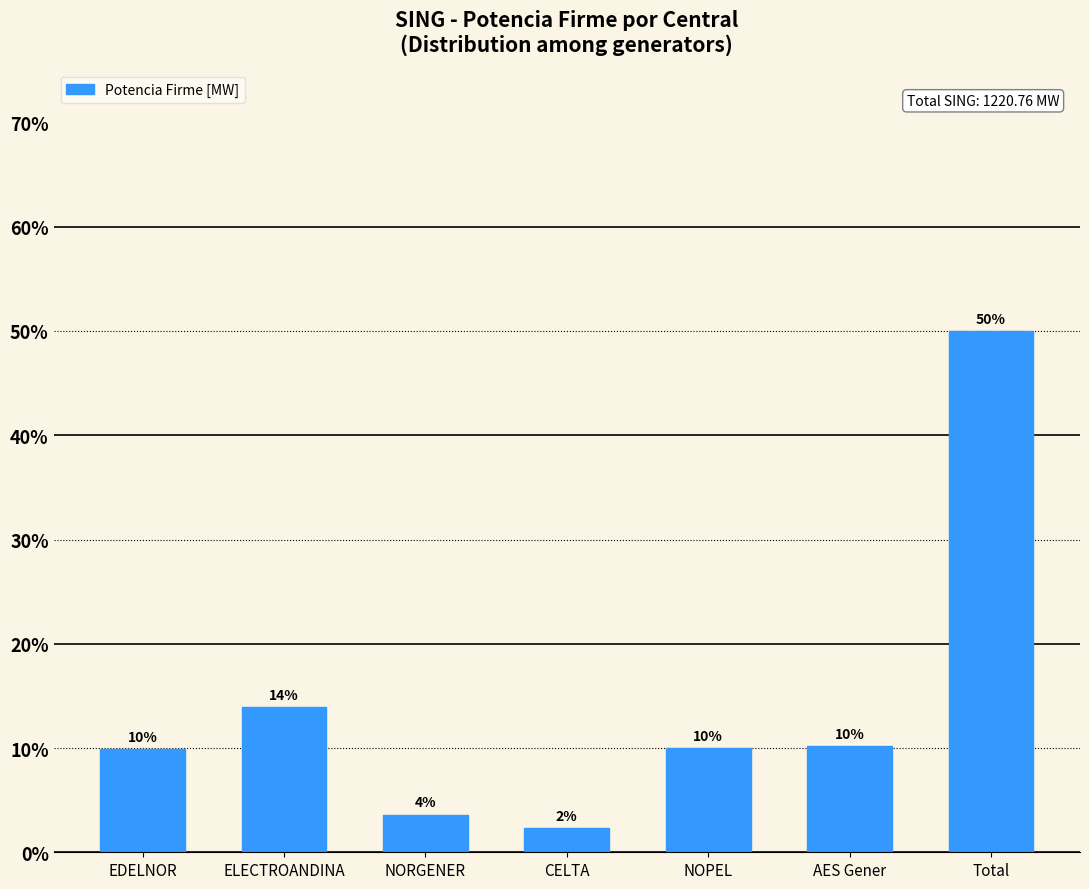

True or false: the data shows 6.7 at EDELNOR.

False